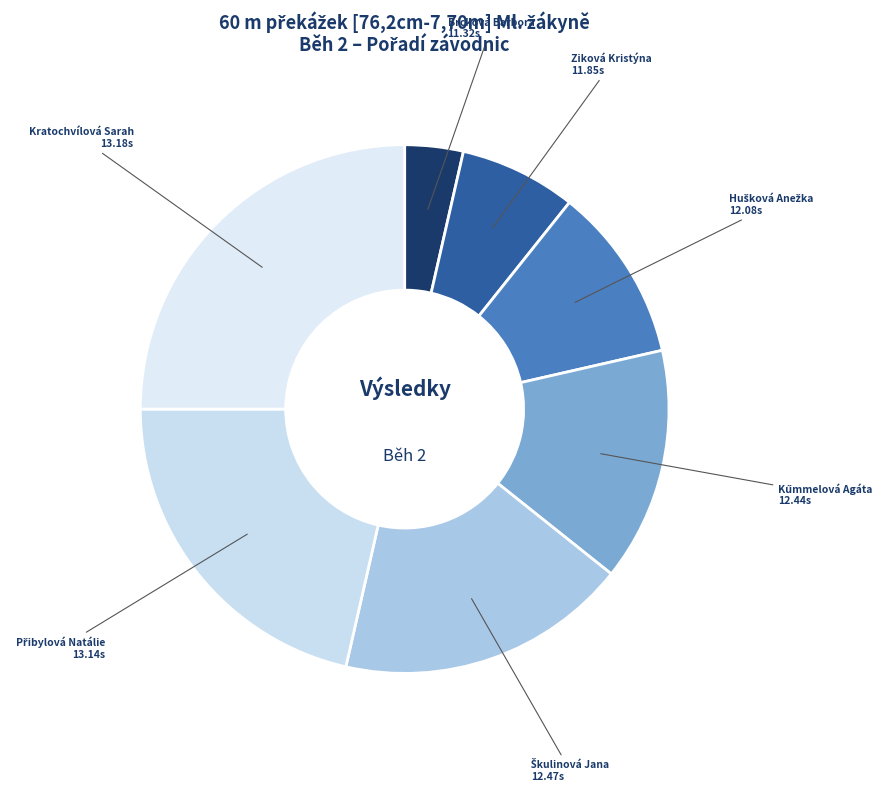

How many slices are in this pie chart?

7